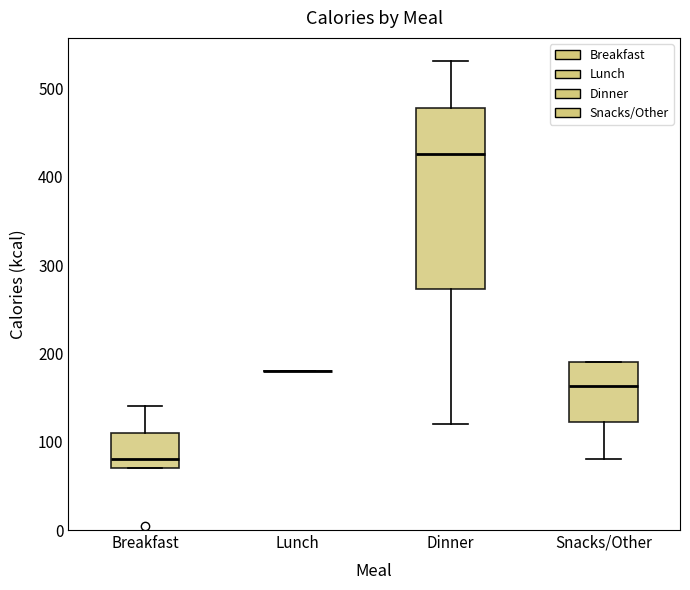

Reading left to right, transcribe this box plot: for each box, give where its median line is, the range the box spans, and where its two whiskers end, as read against the y-axis. The values are not printed on the chart, so give them approximately, as read against the axis.

Breakfast: median 80, box 70 to 110, whiskers 70 to 140
Lunch: box collapsed to a line at 180, whiskers 180 to 180
Dinner: median 430, box 270 to 480, whiskers 120 to 530
Snacks/Other: median 160, box 120 to 190, whiskers 80 to 190